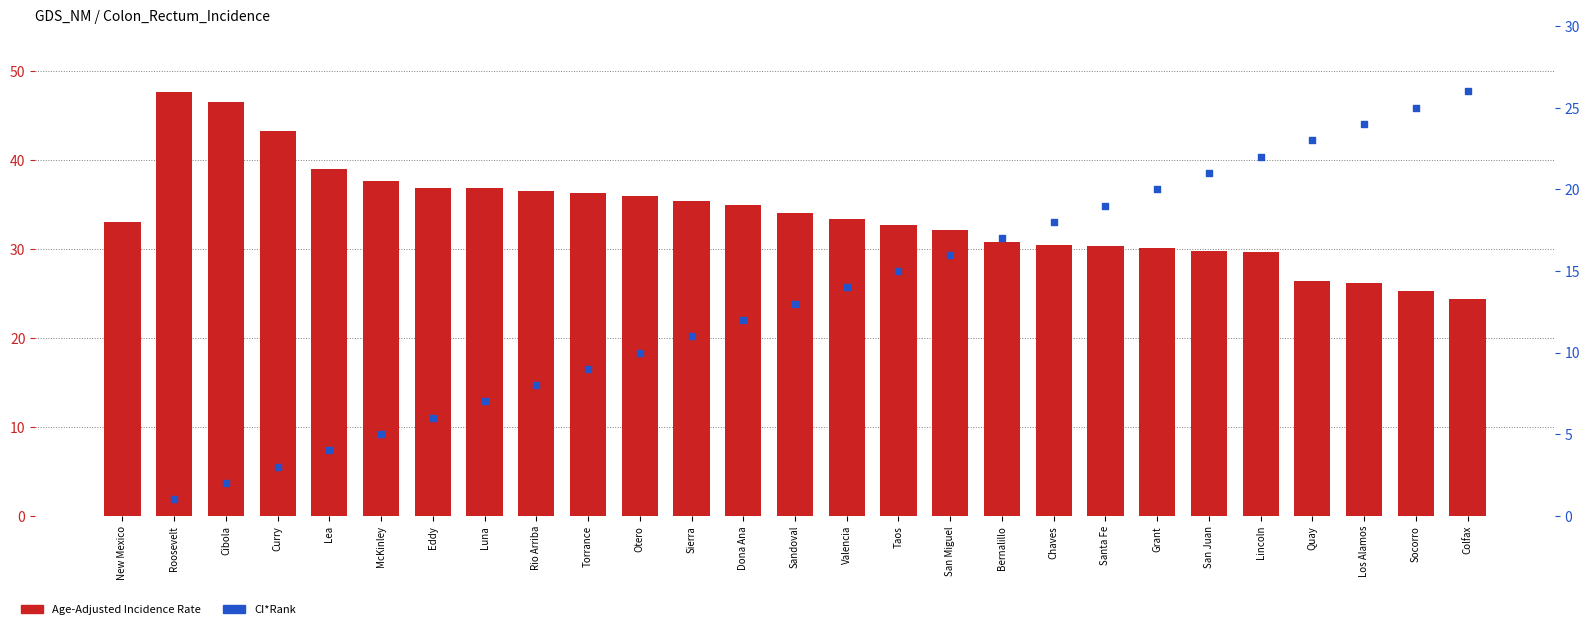

Which series reaches the minimum Y coordinate?

Age-Adjusted Incidence Rate